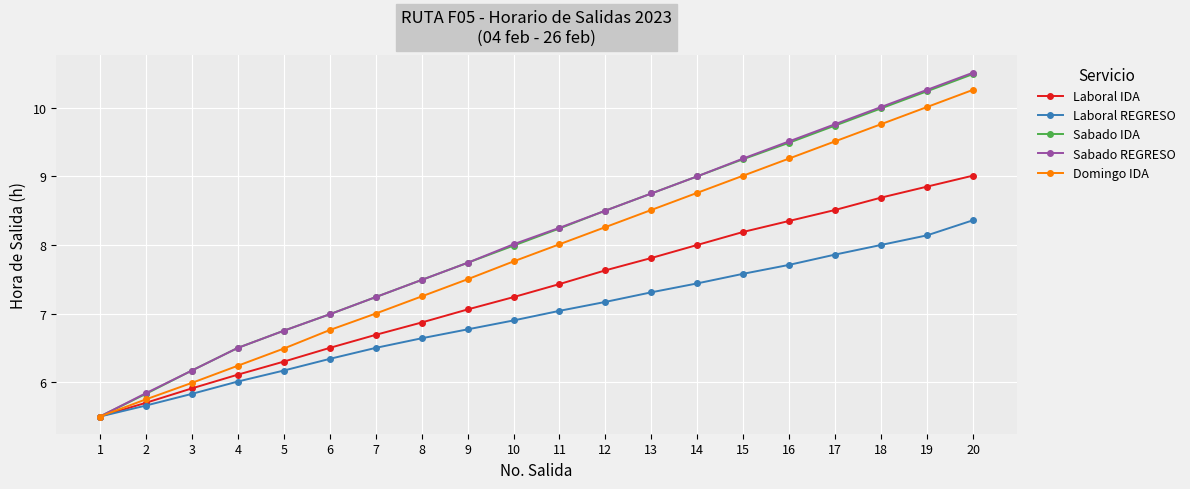

What is the maximum value shown in the chart?

10.5